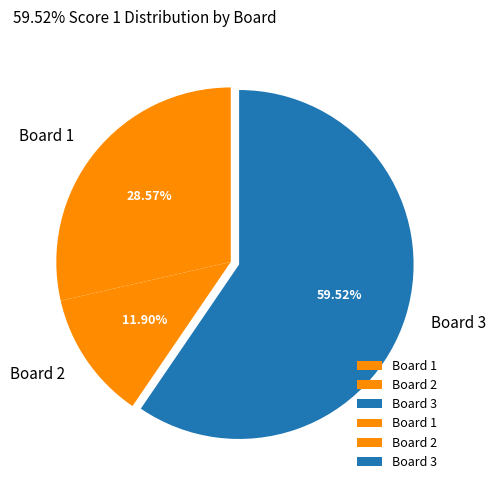

How much of the chart is everything except Board 1?

71.4%